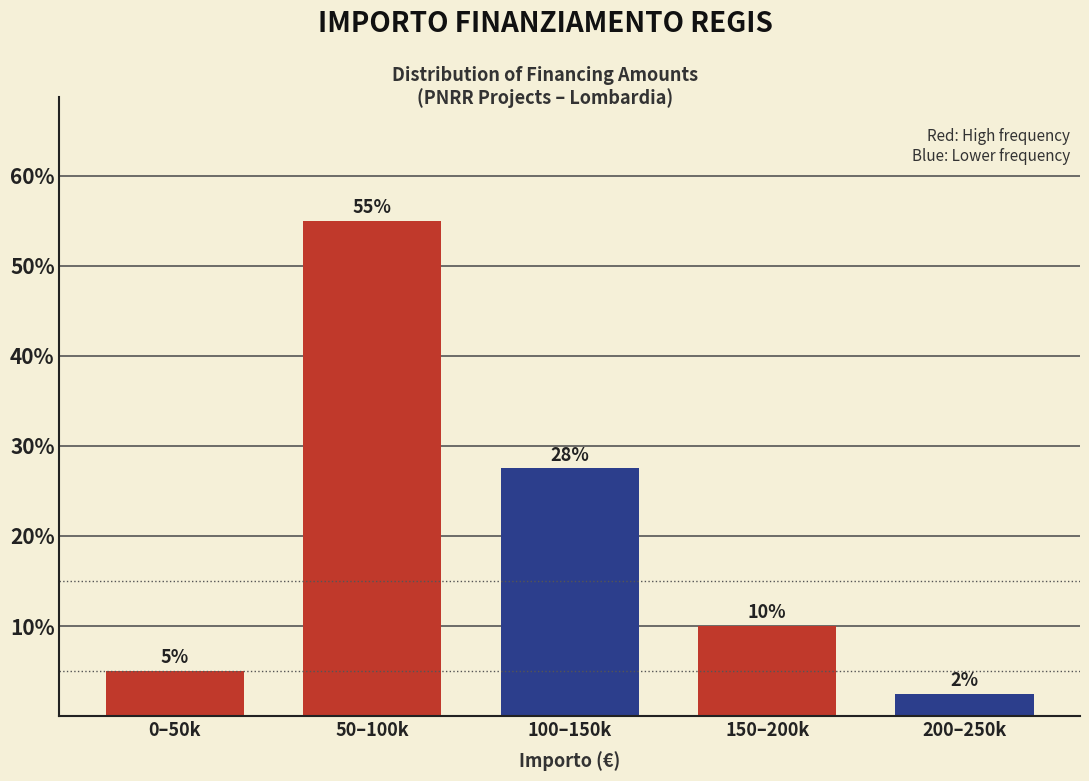

Which has a higher value, 200–250k or 150–200k?

150–200k